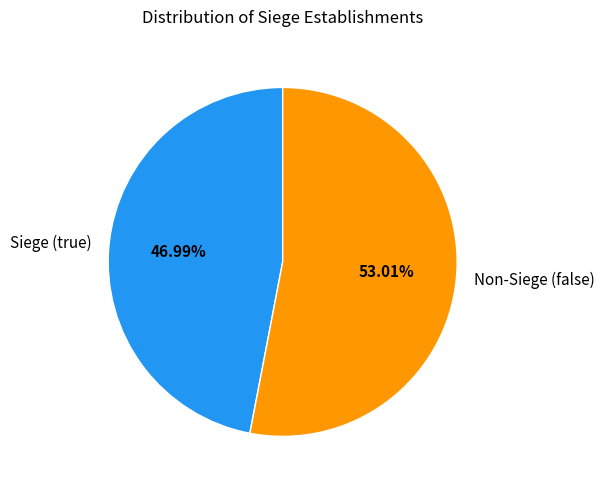

What is the ratio of the value at Non-Siege (false) to the value at Siege (true)?

1.1